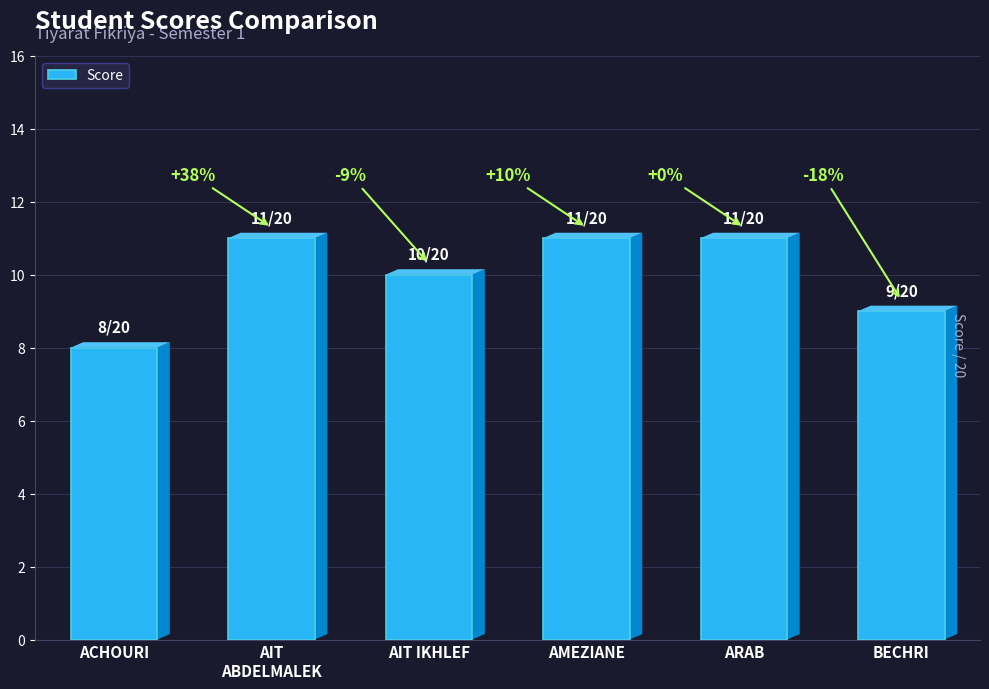

What is the difference between the second highest and minimum values?

3